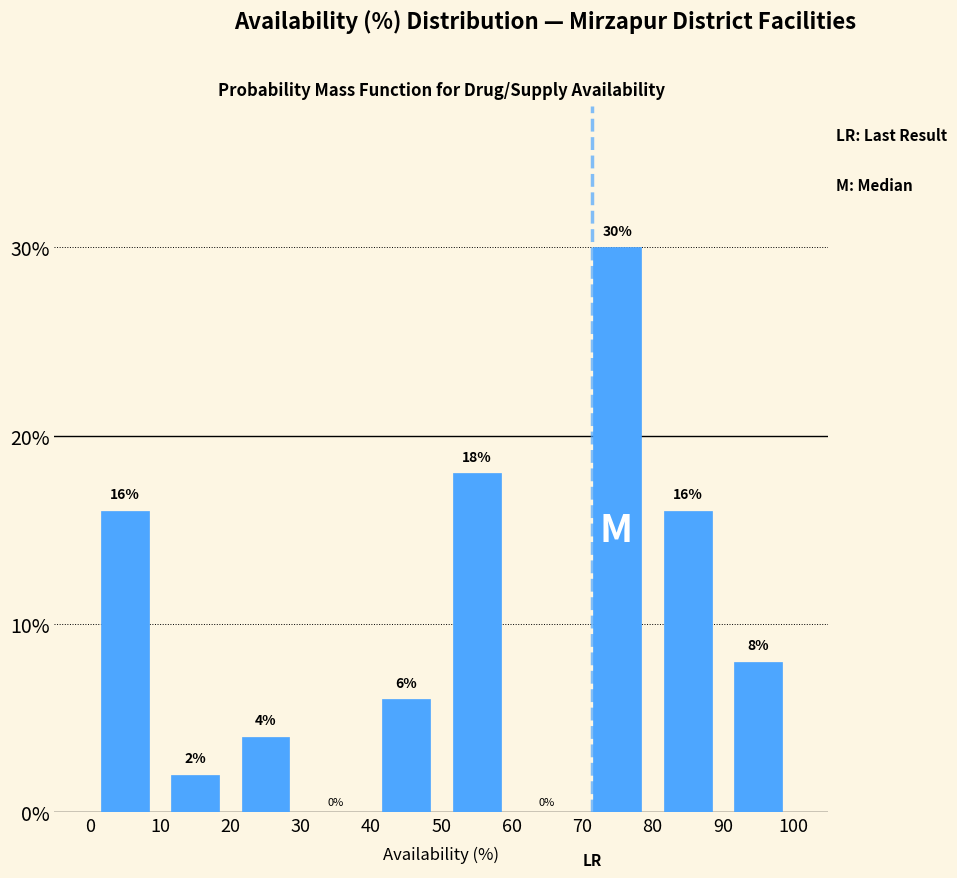

What is the height of the bar covering 10 to 20 on the x-axis?

2